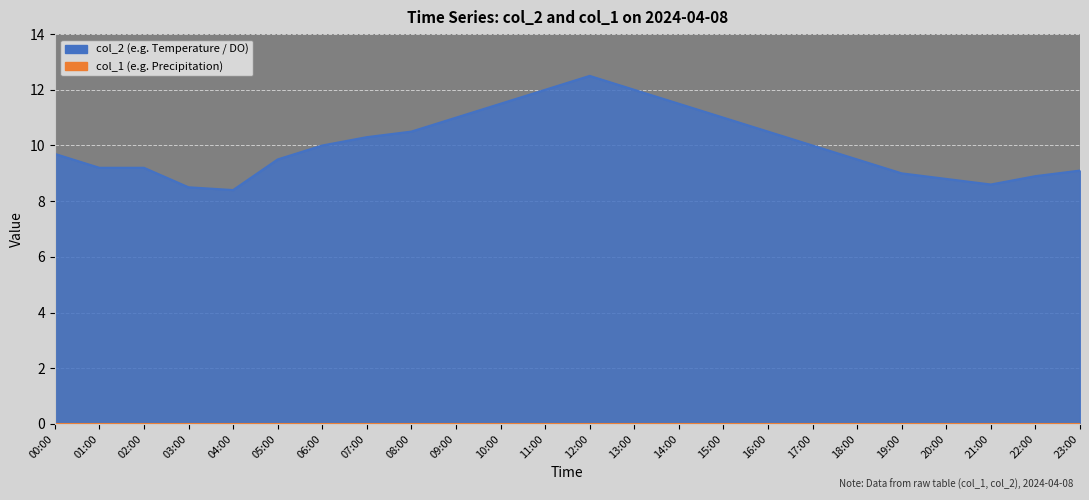

Reading left to right, what are all the values shown in this chart?

00:00=9.7	01:00=9.2	02:00=9.2	03:00=8.5	04:00=8.4	05:00=9.5	06:00=10.0	07:00=10.3	08:00=10.5	09:00=11.0	10:00=11.5	11:00=12.0	12:00=12.5	13:00=12.0	14:00=11.5	15:00=11.0	16:00=10.5	17:00=10.0	18:00=9.5	19:00=9.0	20:00=8.8	21:00=8.6	22:00=8.9	23:00=9.1